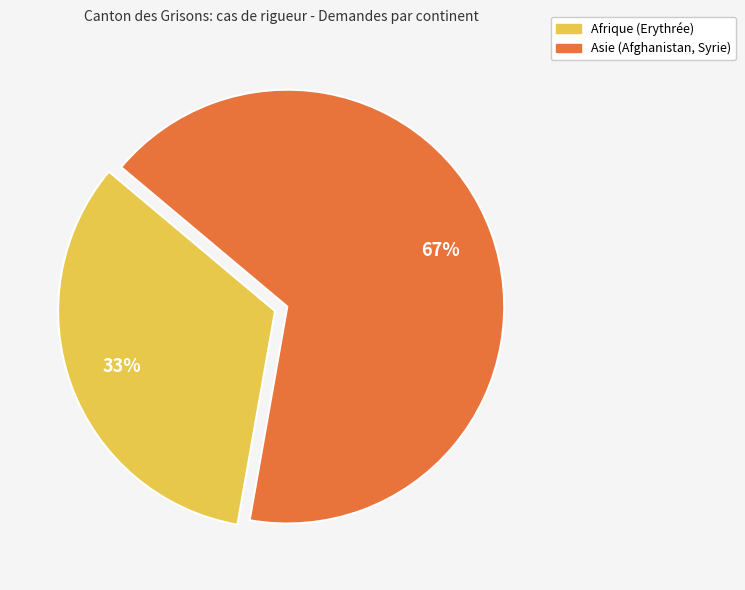

To the nearest percent, what percentage of the pie is Afrique (Erythrée)?

33%